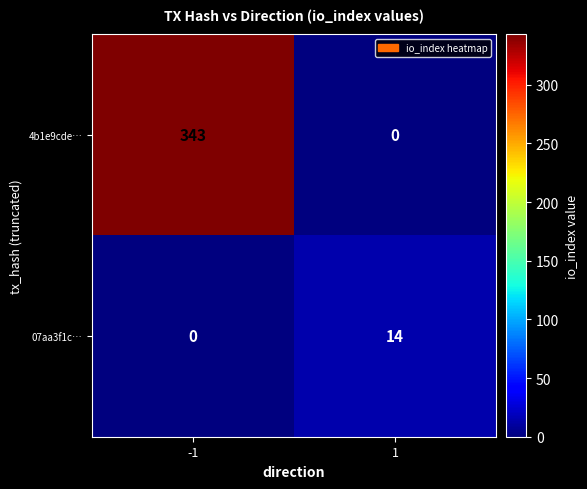

True or false: 07aa3f1c… has a value of 9 at 1.

False